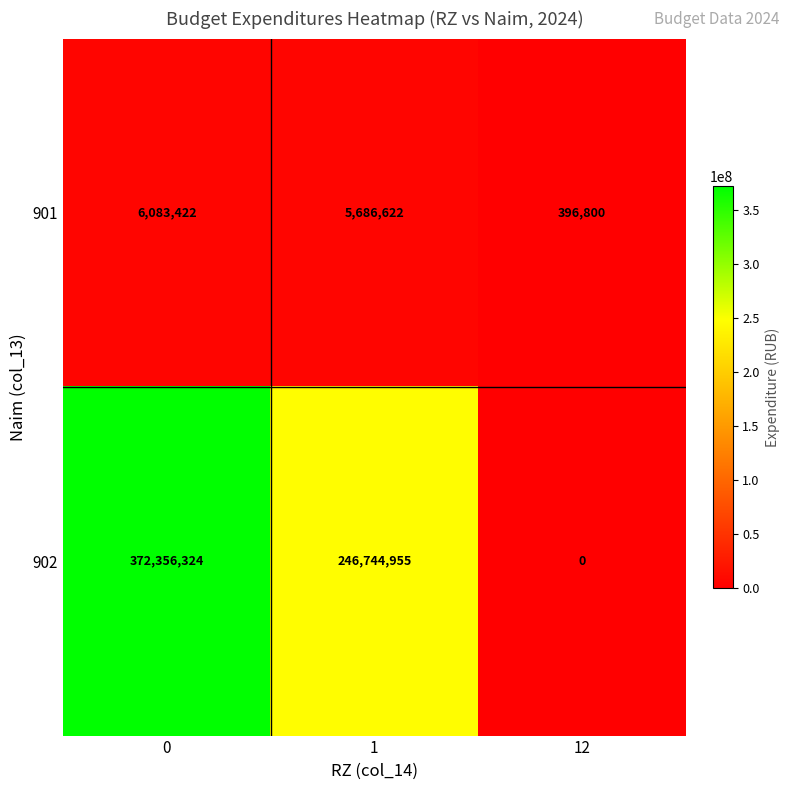

Rank the series by their average value, from lowest to highest.

901, 902